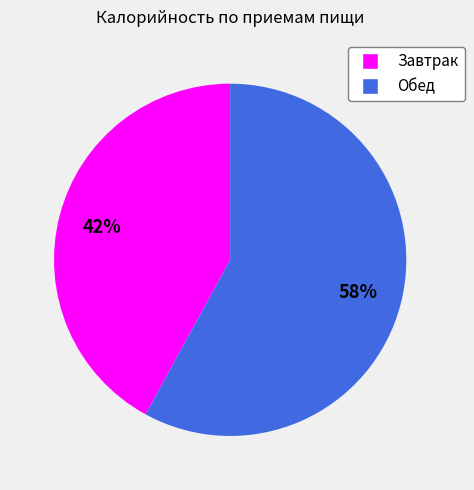

Rank the categories by value from lowest to highest.

Завтрак, Обед